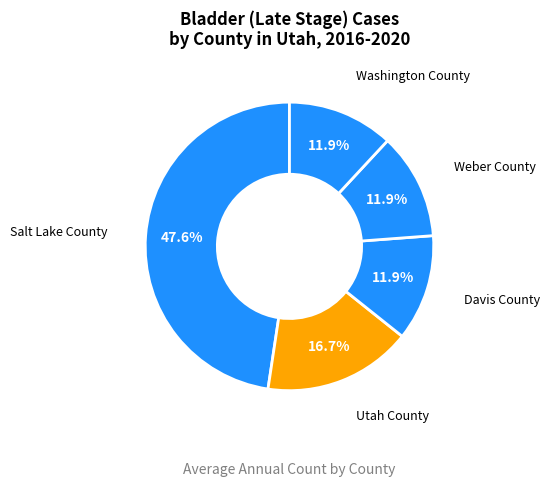

To the nearest percent, what portion does Weber County represent?

12%